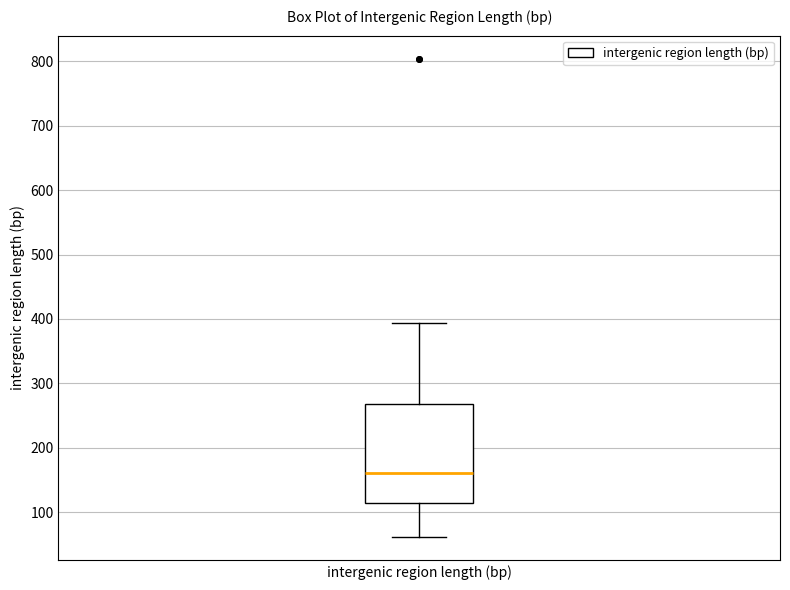

Where does the lower whisker of the box for intergenic region length (bp) end on the y-axis? The values are not printed on the chart, so give them approximately, as read against the axis.

60